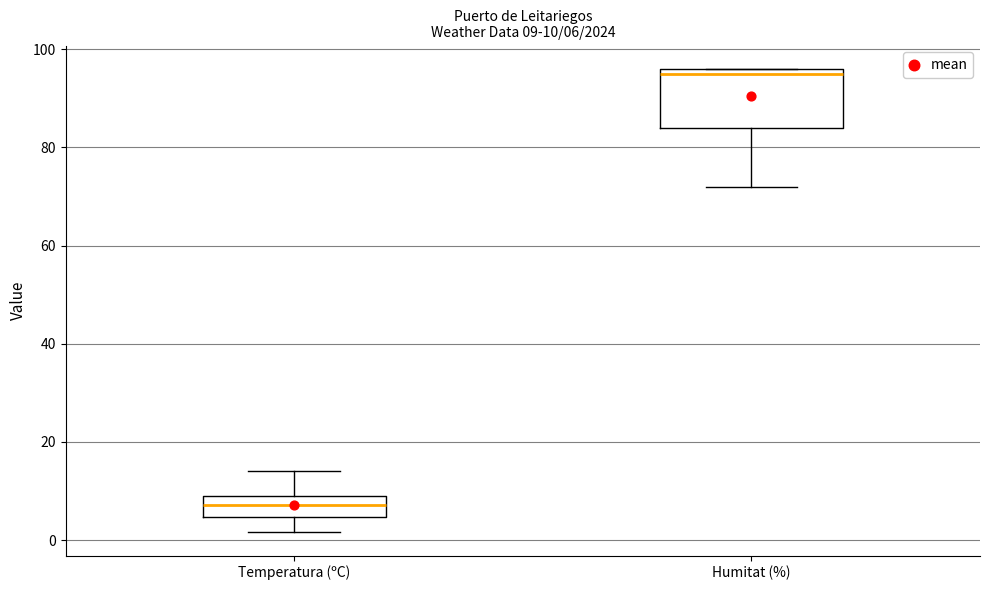

Which box has the lowest median line?

Temperatura (ºC)